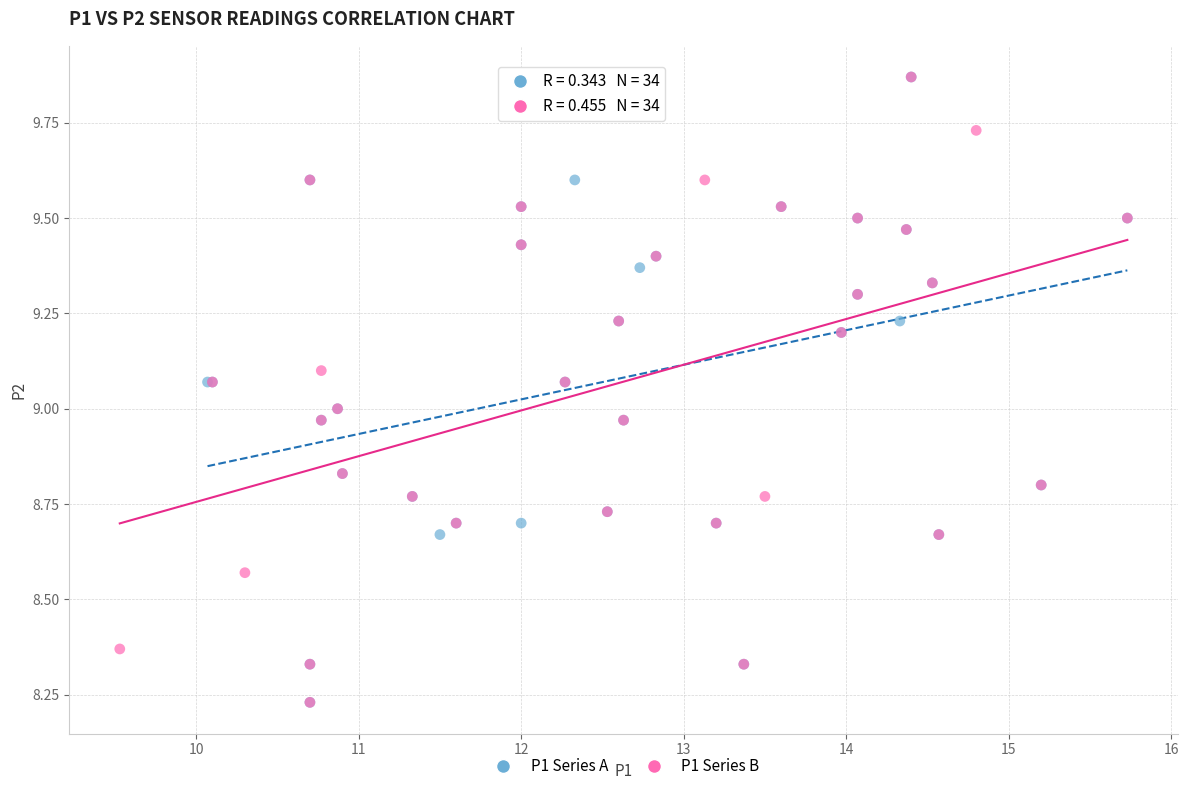

What are all the series names shown in the legend?

P1 Series A, P1 Series B